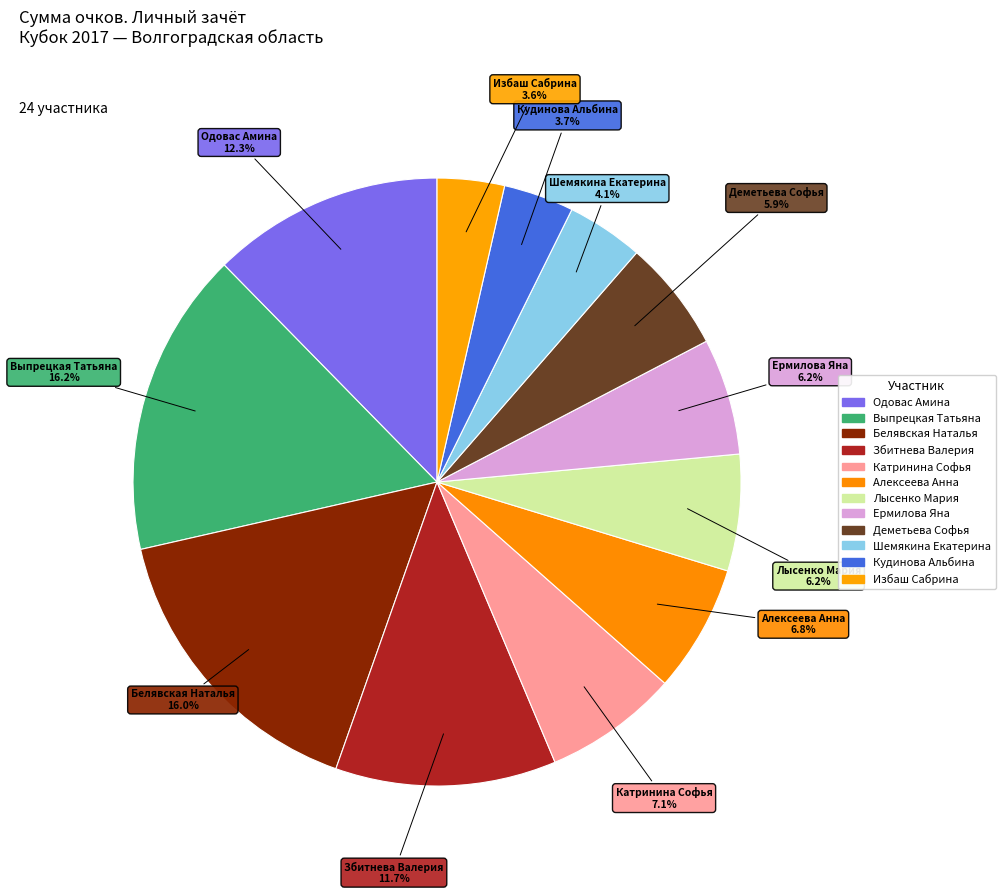

How many segments does this pie chart have?

12